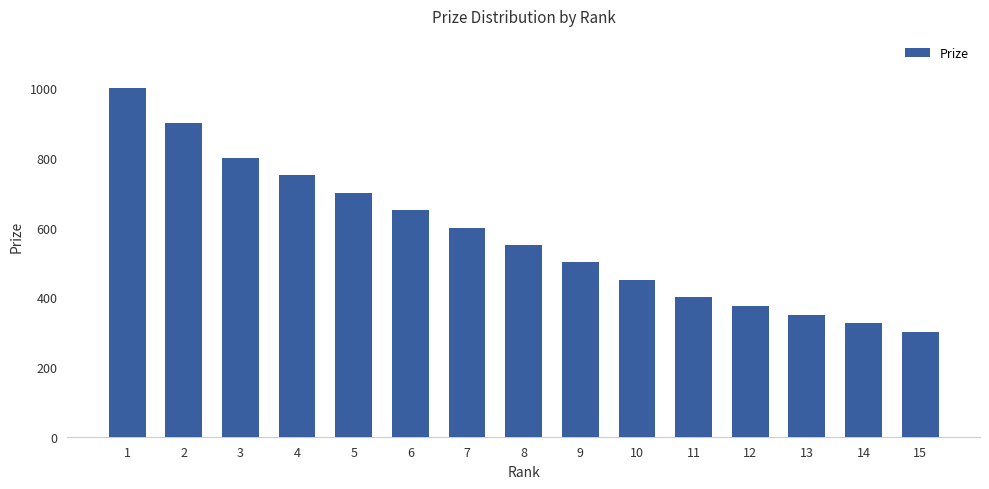

Reading left to right, transcribe all the data shown in this chart.

1000	900	800	750	700	650	600	550	500	450	400	375	350	325	300